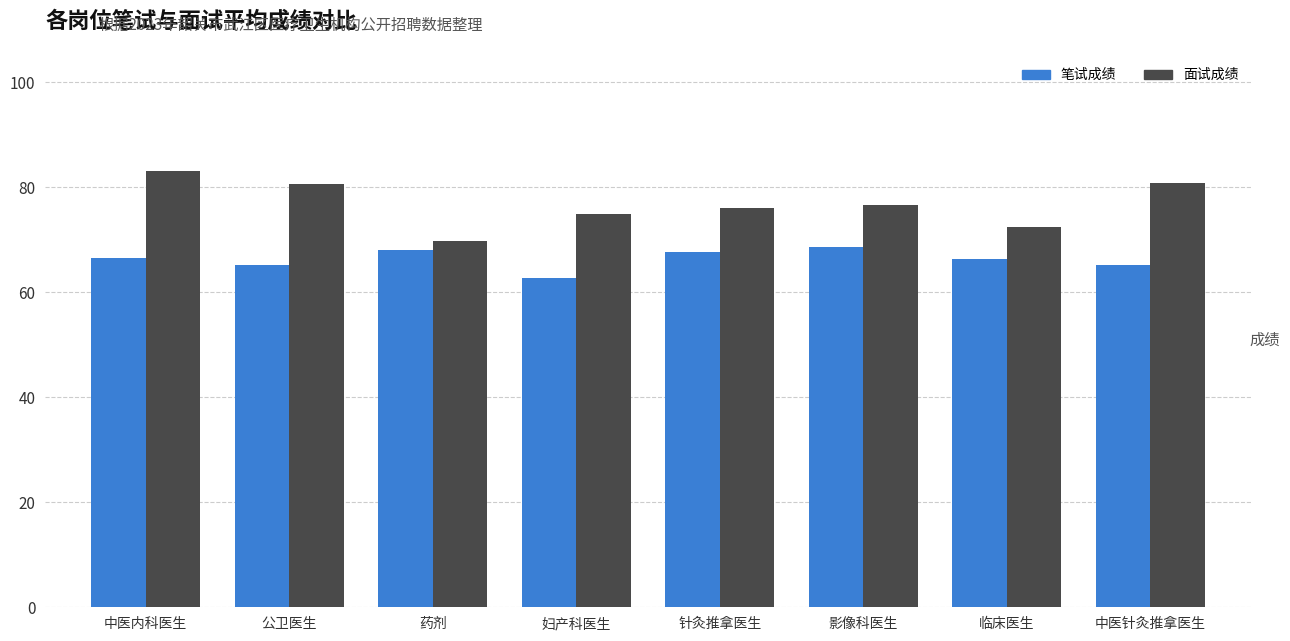

How many categories are shown in the chart?

8